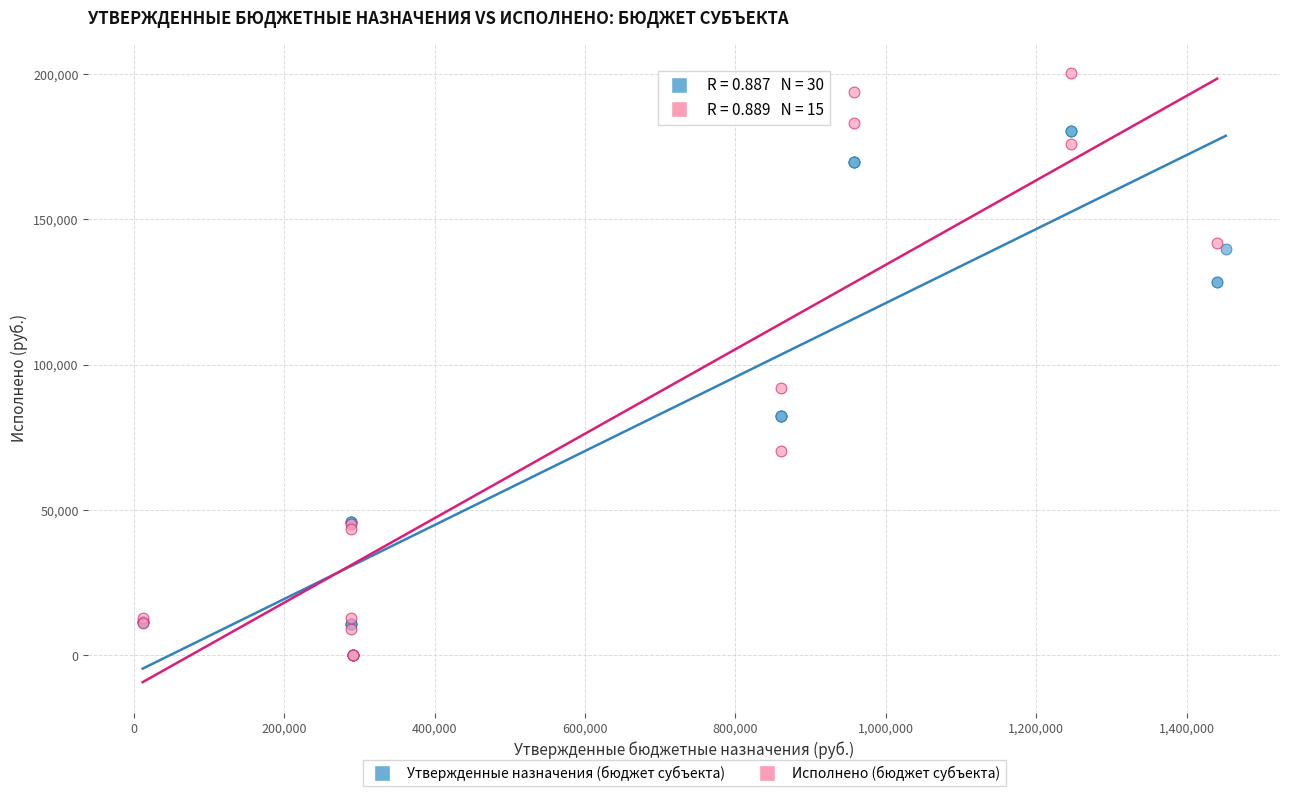

Which series reaches the maximum Y coordinate?

Исполнено (бюджет субъекта)